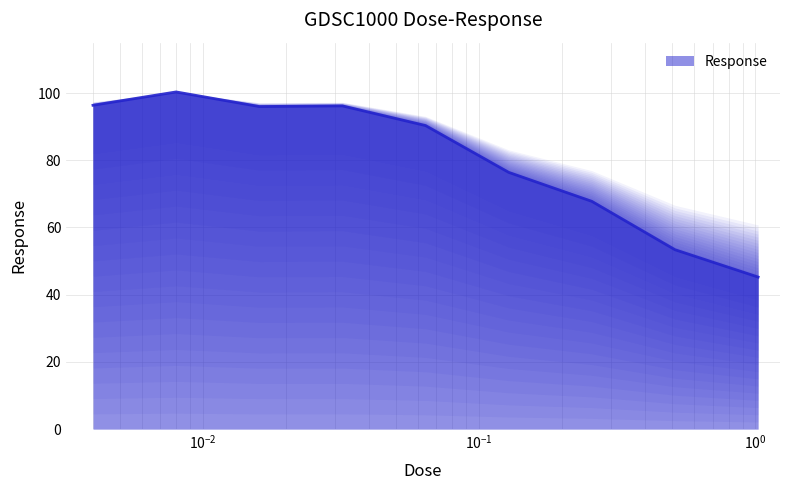

Reading left to right, list all the values displayed in this chart.

0.004=96.4	0.008=100.3	0.016=96.0	0.032=96.2	0.064=90.3	0.128=76.4	0.256=67.8	0.512=53.4	1.024=45.3